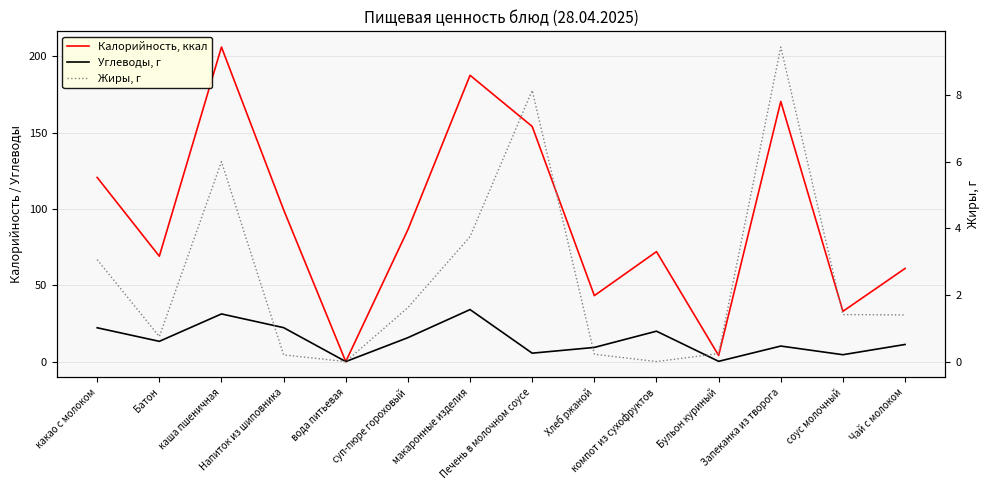

Rank the series at Печень в молочном соусе from highest to lowest value.

Калорийность, ккал, Жиры, г, Углеводы, г